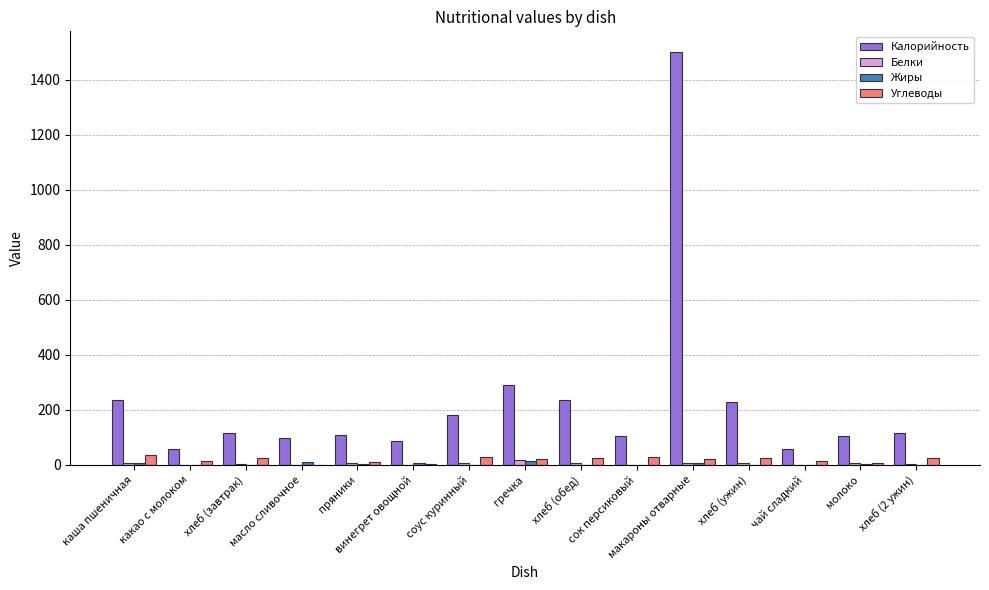

What is the spread (max minus min) of values at хлеб (2 ужин)?

117.5